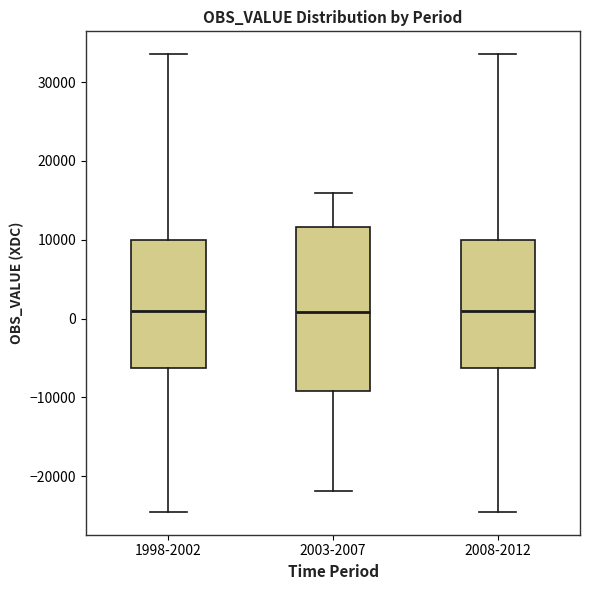

Where does the upper whisker of the box for 2003-2007 end on the y-axis? The values are not printed on the chart, so give them approximately, as read against the axis.

16000